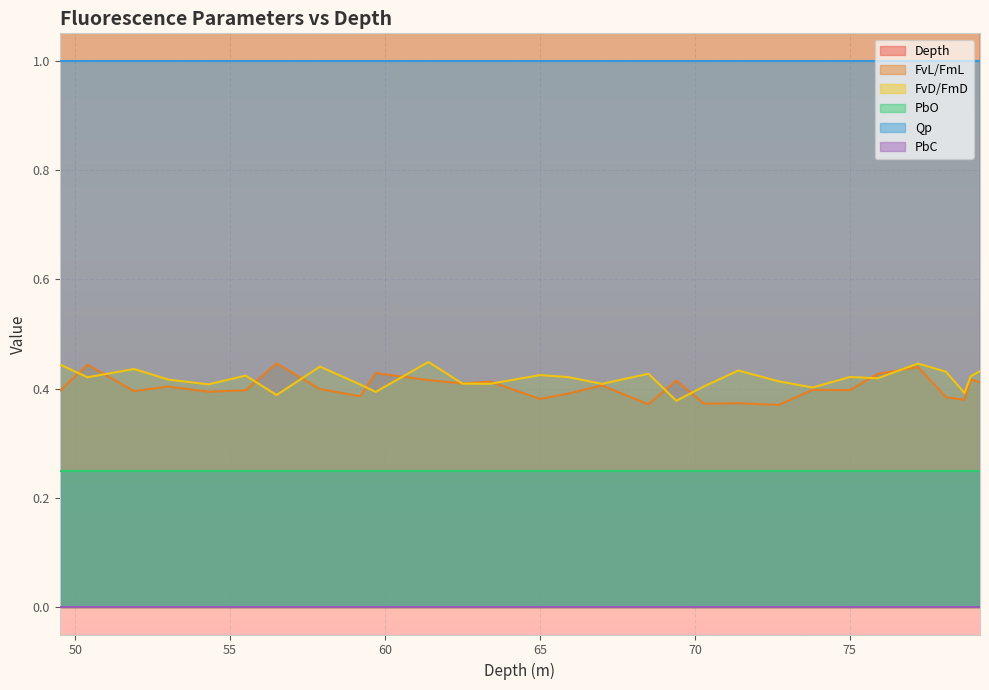

At which label is FvL/FmL closest to 0?

72.7